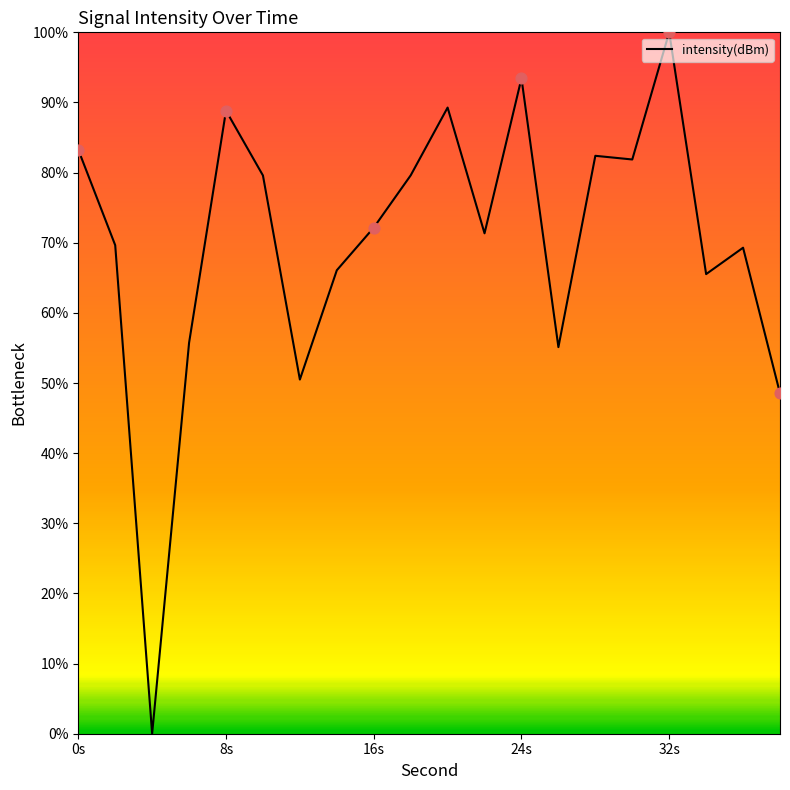

What is the greatest value displayed?

100.0